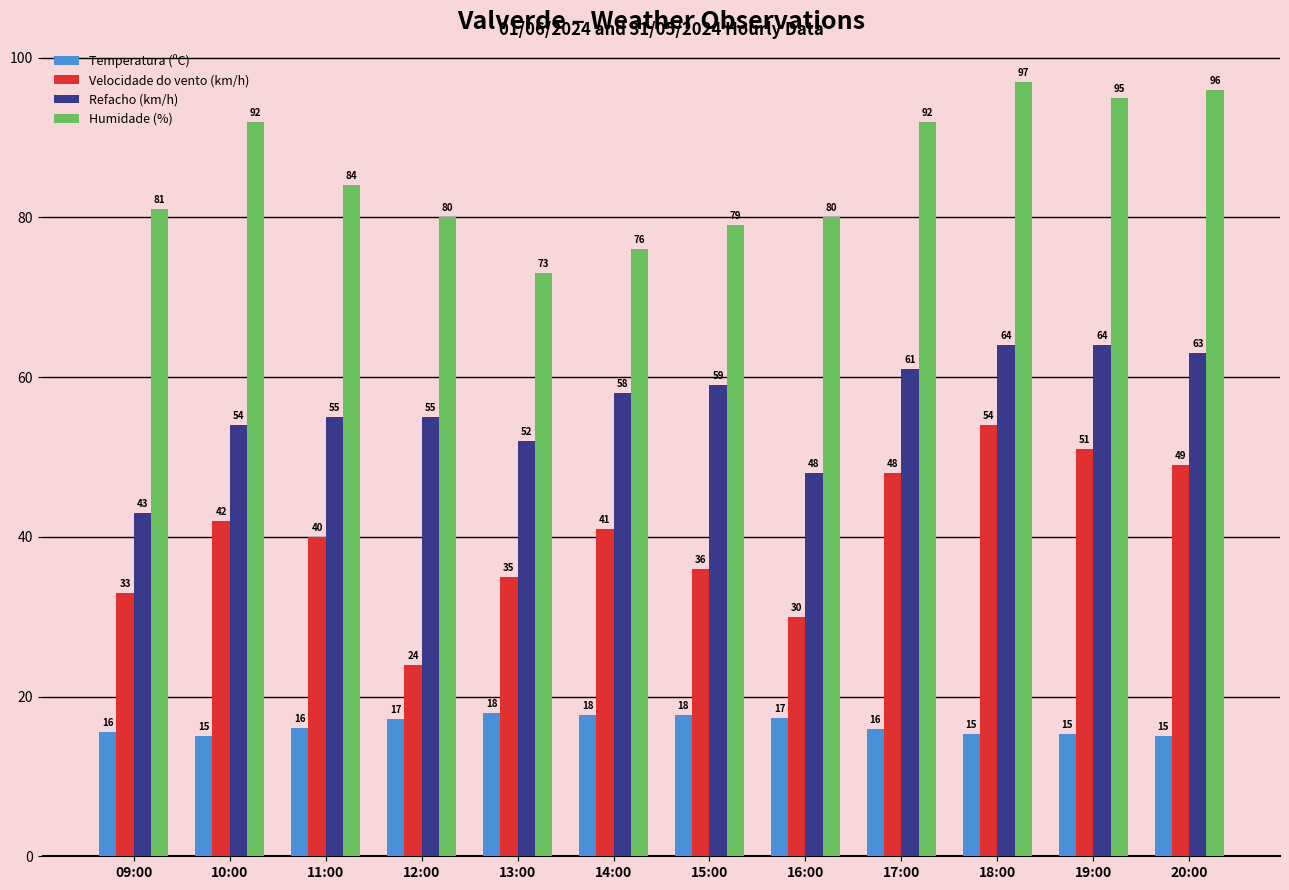

What is the maximum value for Humidade (%)?

97.0